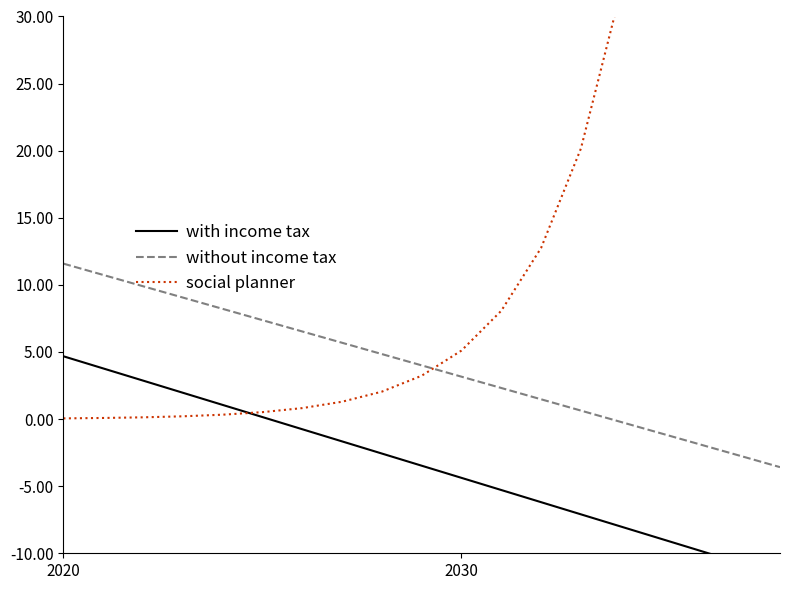

At which label does without income tax reach its peak?

2020